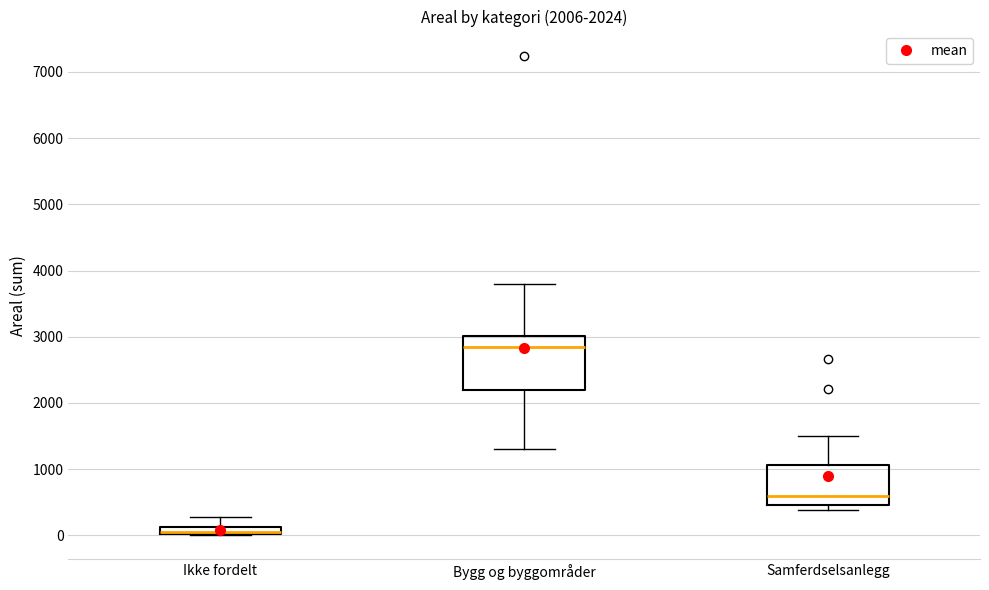

Which box is the tallest, from its lower edge to its upper edge?

Bygg og byggområder